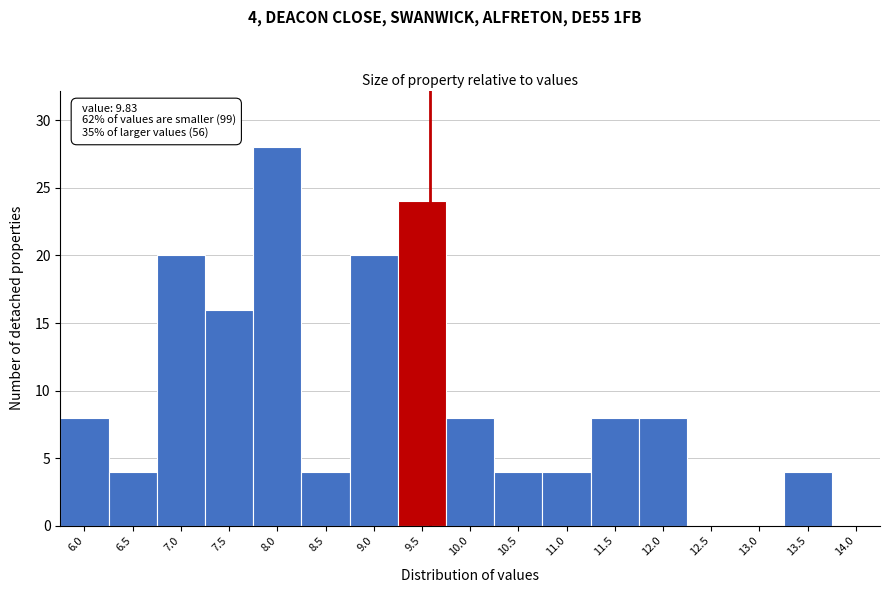

Reading left to right, transcribe all the data shown in this chart.

6.0=8	6.5=4	7.0=20	7.5=16	8.0=28	8.5=4	9.0=20	9.5=24	10.0=8	10.5=4	11.0=4	11.5=8	12.0=8	12.5=0	13.0=0	13.5=4	14.0=0